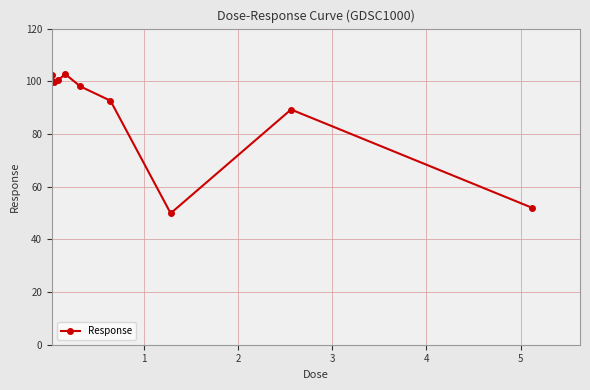

What is the minimum value shown in the chart?

49.9